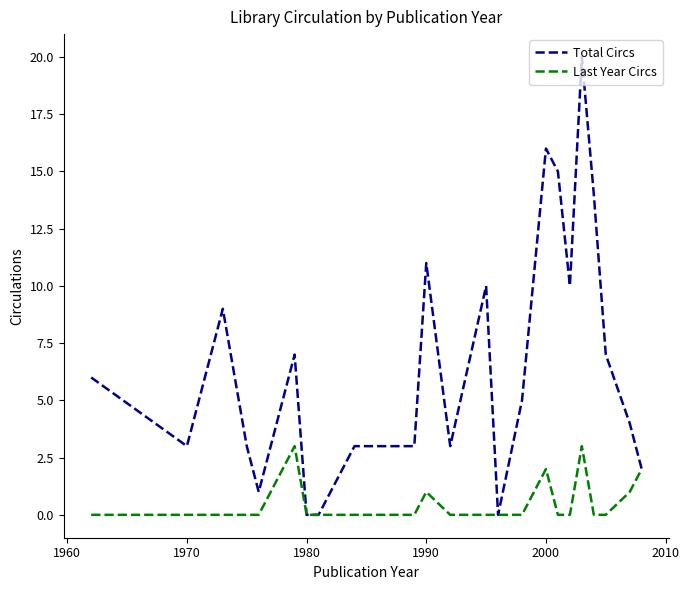

Rank the series by their maximum value, from highest to lowest.

Total Circs, Last Year Circs